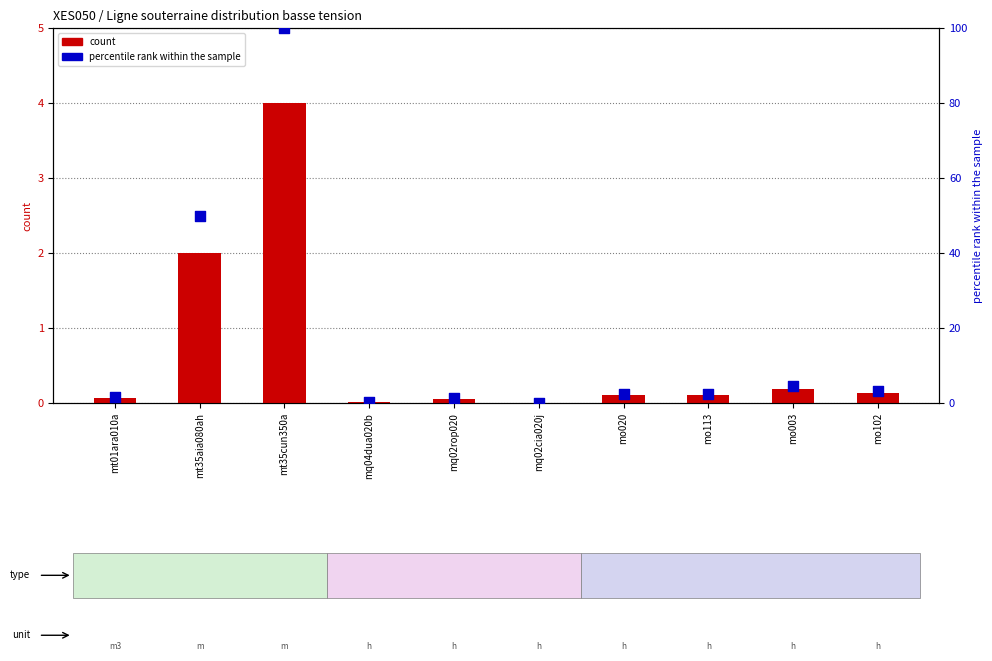

Which series has the widest spread of Y values?

percentile rank within the sample